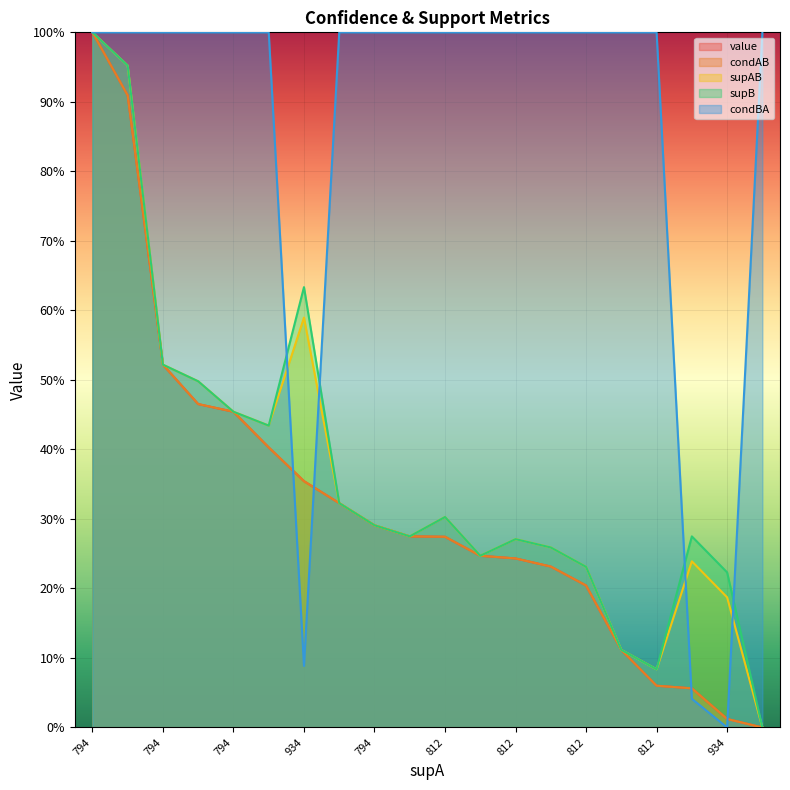

Which label corresponds to the largest value in the chart?

794